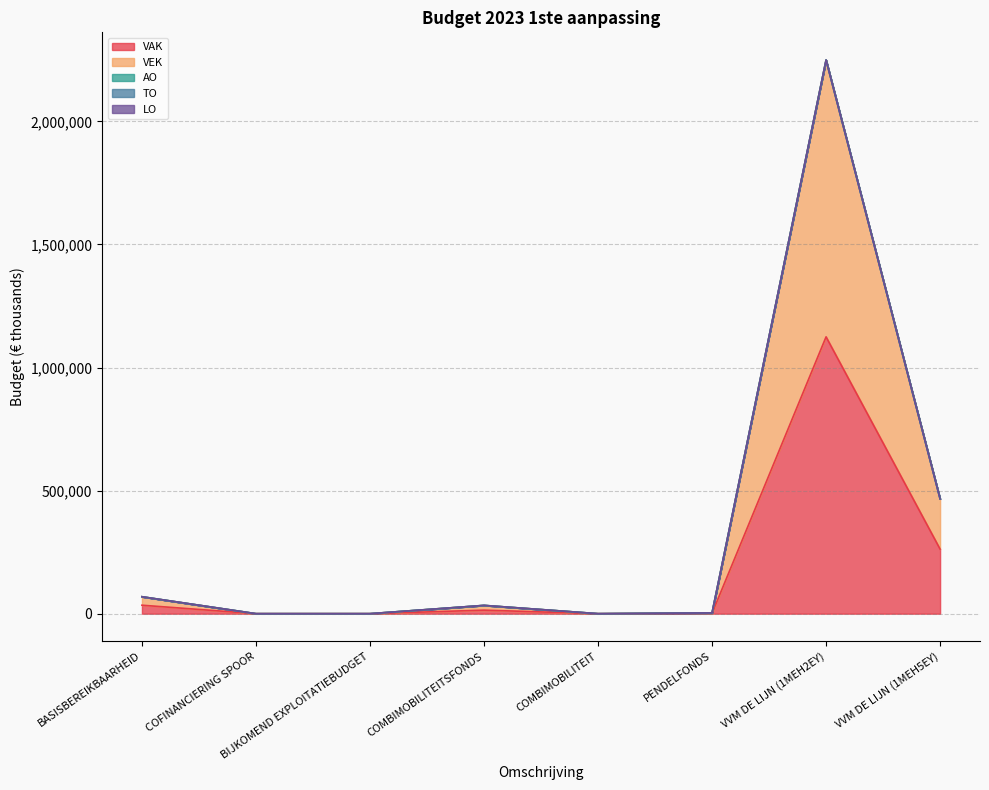

In VEK, how many points are lower than both neighbors (excluding endpoints)?

1